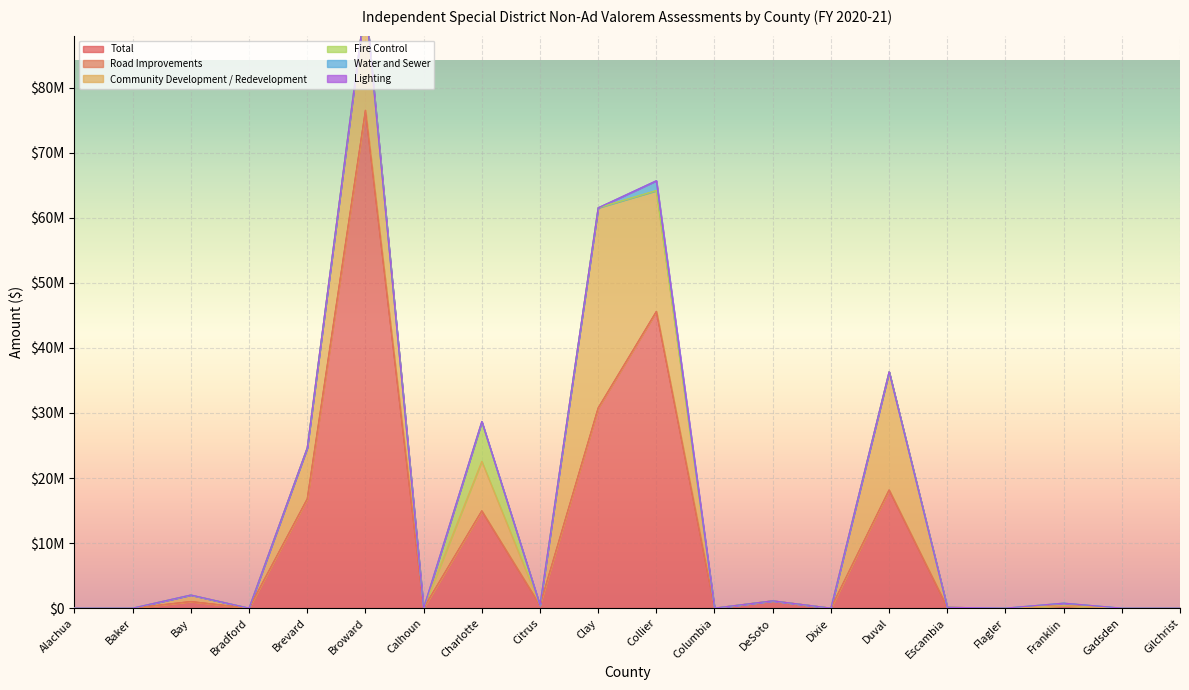

What is the spread (max minus min) of values at Clay?

30774626